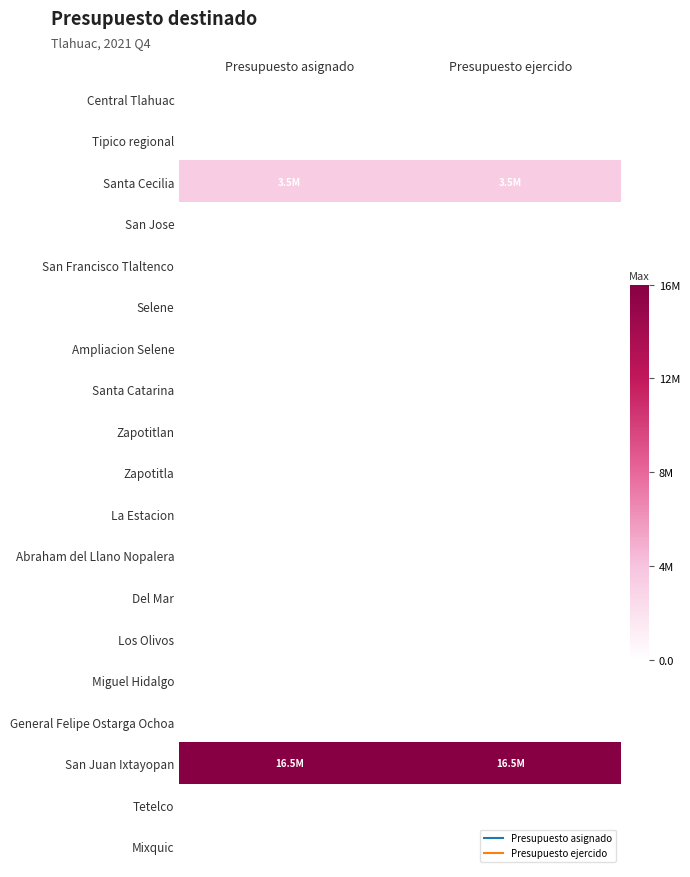

Count the number of categories in the chart.

2